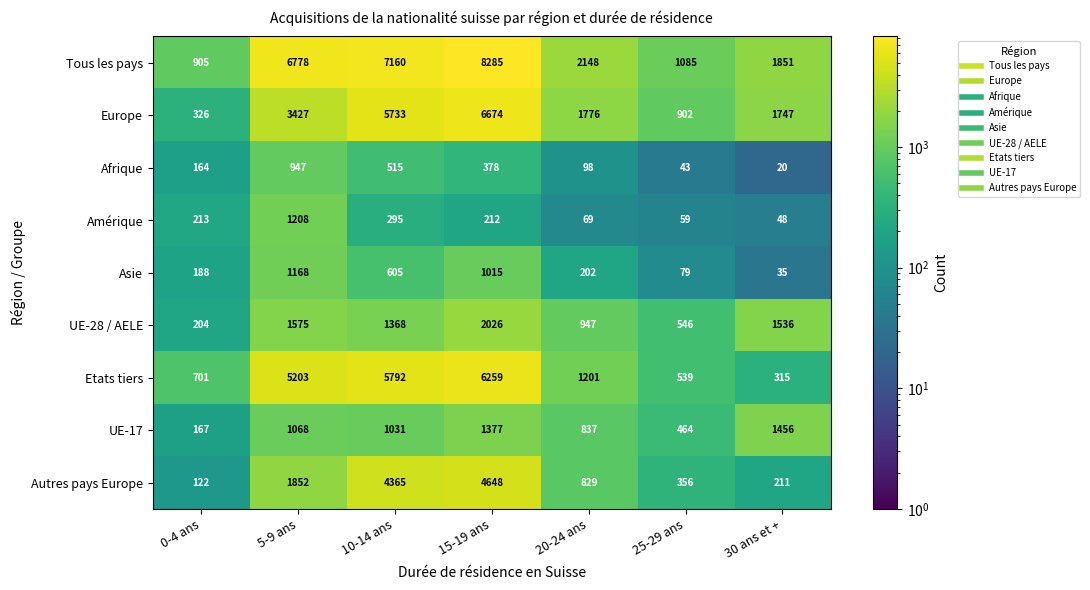

List the labels in order of Etats tiers value, largest first.

15-19 ans, 10-14 ans, 5-9 ans, 20-24 ans, 0-4 ans, 25-29 ans, 30 ans et +